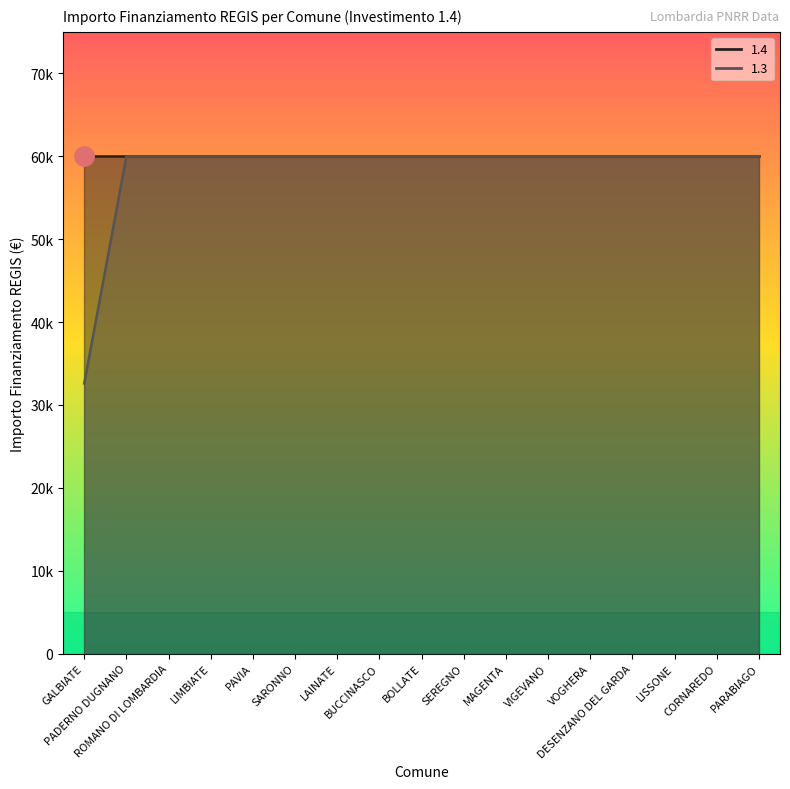

What is the ratio of the value at SARONNO to the value at LAINATE?

1.0